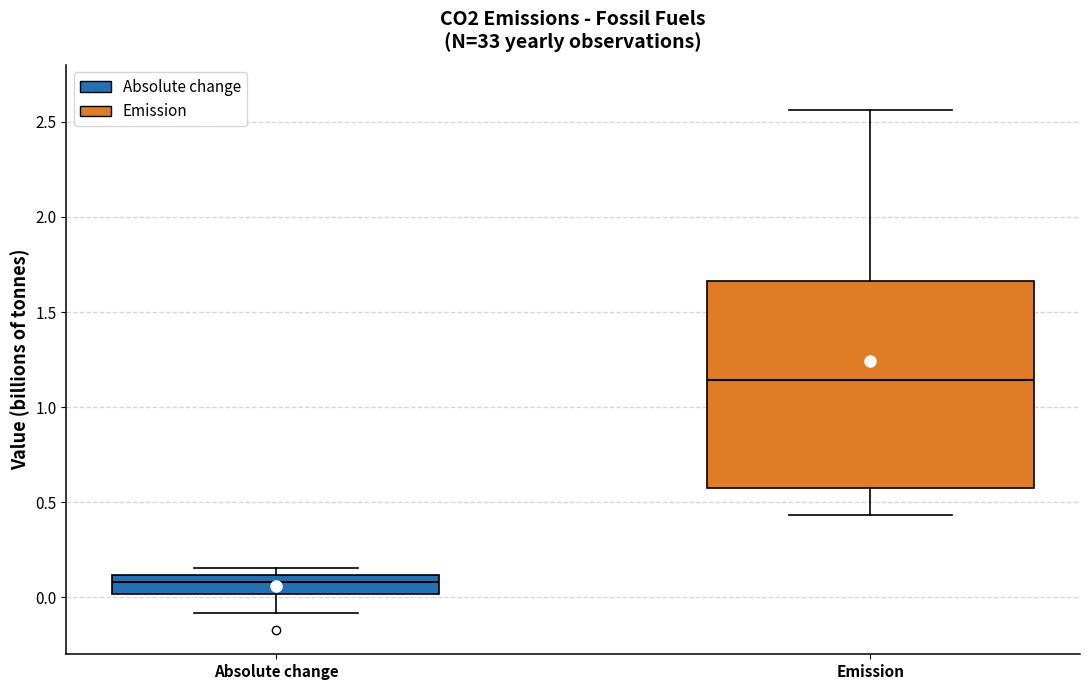

Reading left to right, read every box against the y-axis: the position of its median line, the range the box covers, and the ends of its whiskers. The values are not printed on the chart, so give them approximately, as read against the axis.

Absolute change: median 0.10 (inside the box), box 0.00 to 0.10, whiskers -0.10 to 0.15
Emission: median 1.15, box 0.60 to 1.65, whiskers 0.45 to 2.55